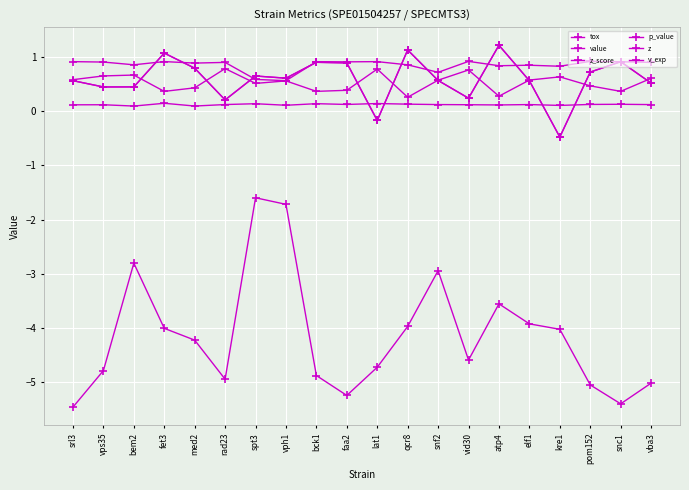

The value series shows -0.5 at kre1. True or false?

True